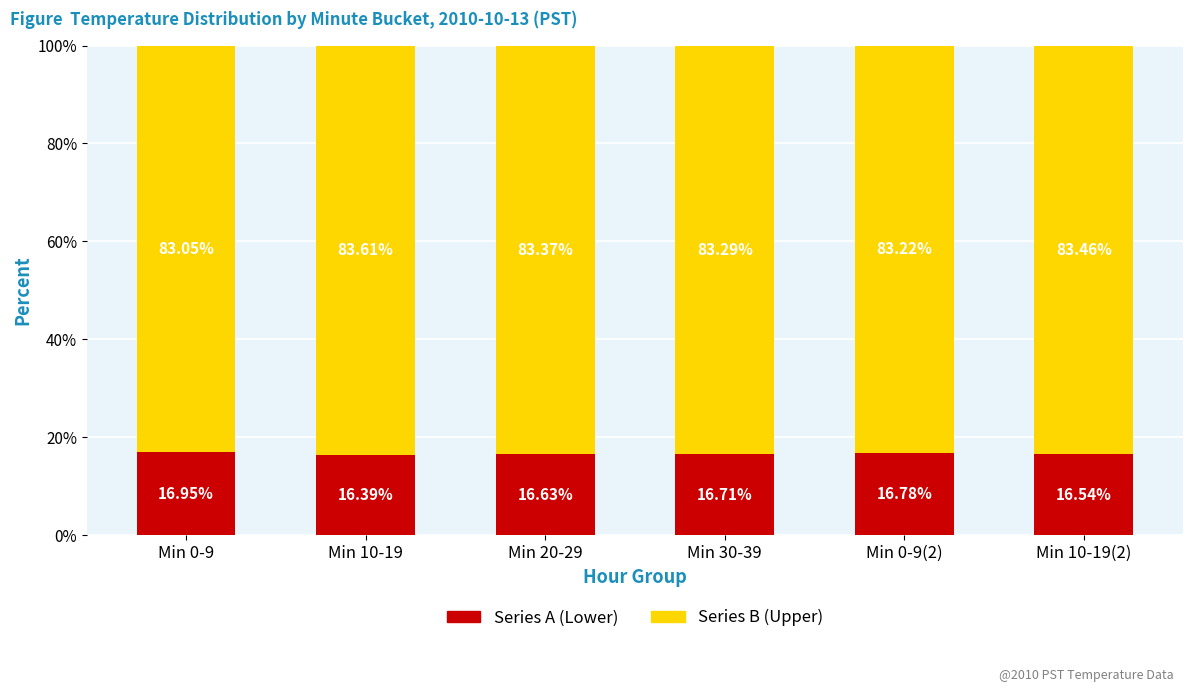

At which label does Series A (Lower) reach its peak?

Min 0-9